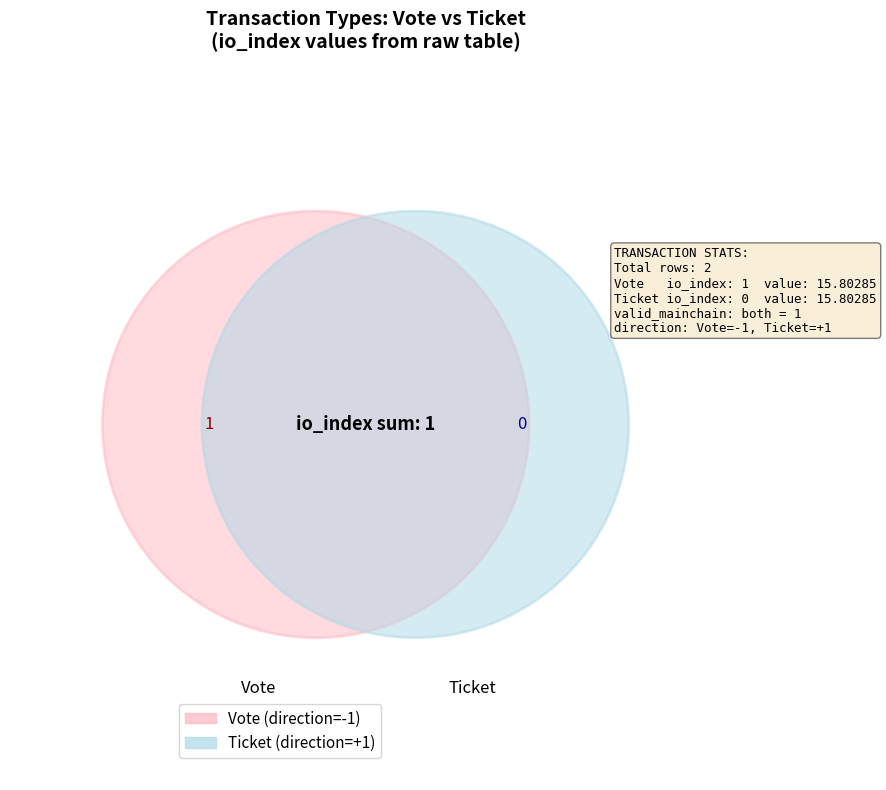

Which has a higher value, Ticket or Vote?

Vote